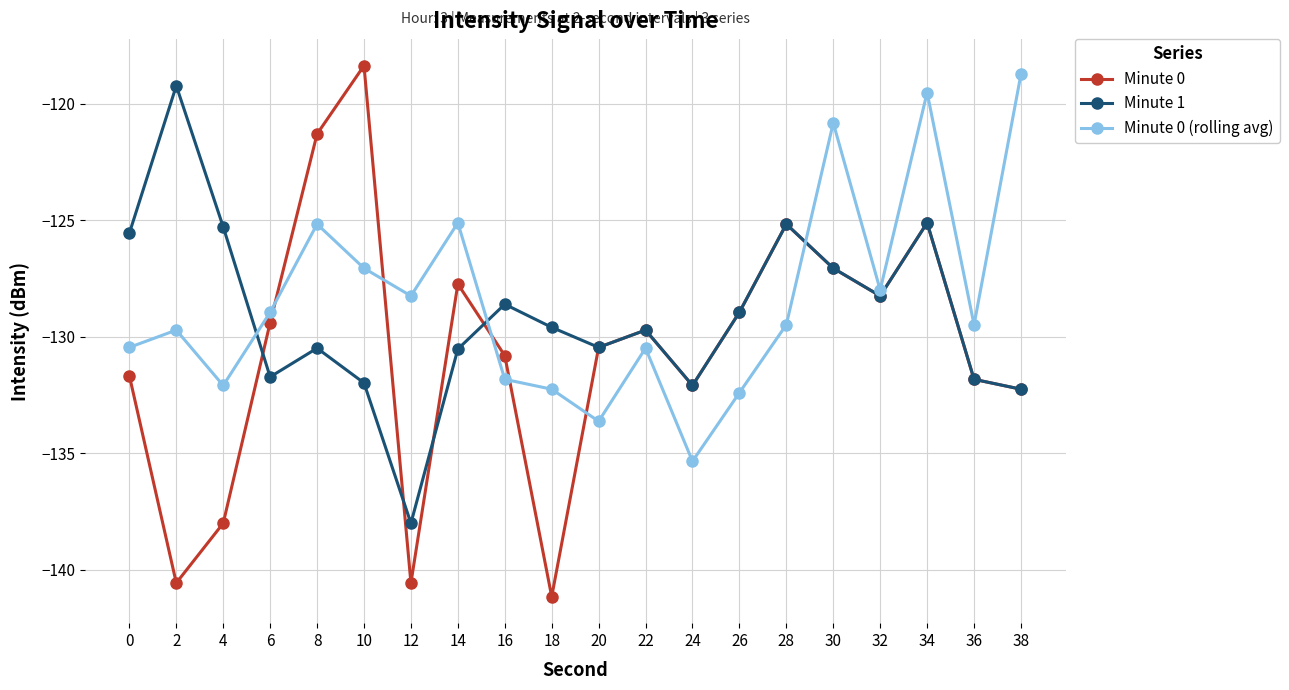

After their last crossing, which series has the higher values: Minute 1 or Minute 0 (rolling avg)?

Minute 0 (rolling avg)